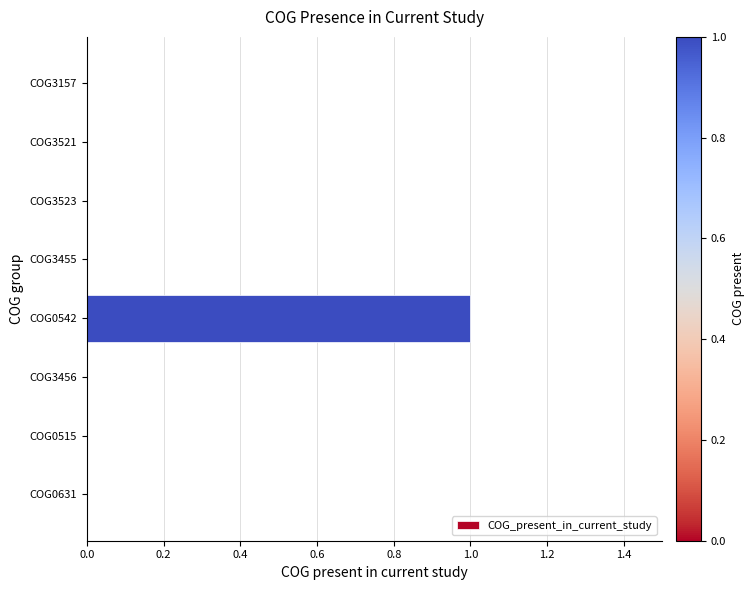

The chart shows a value of 0 at COG3456. True or false?

True